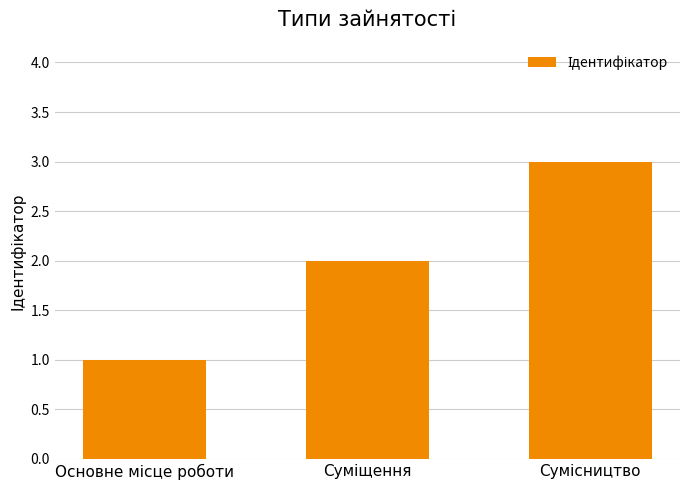

What is the maximum value shown in the chart?

3